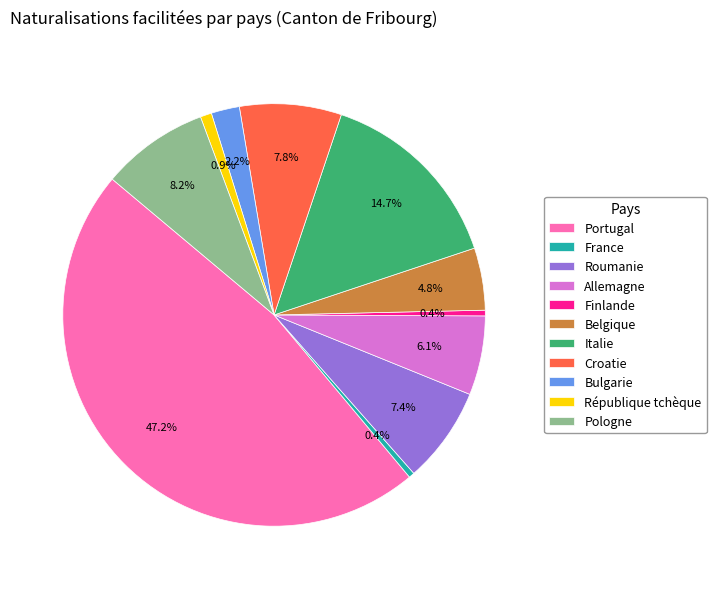

True or false: Belgique accounts for 5% of the total.

True